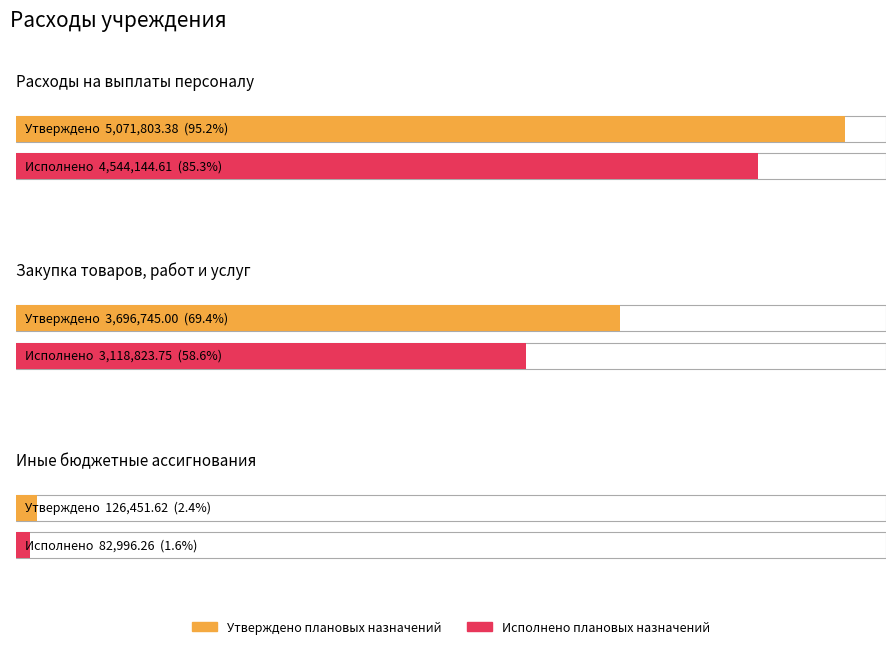

Is the value of Исполнено плановых назначений at Закупка товаров, работ и услуг greater than the value of Утверждено плановых назначений at Закупка товаров, работ и услуг?

No